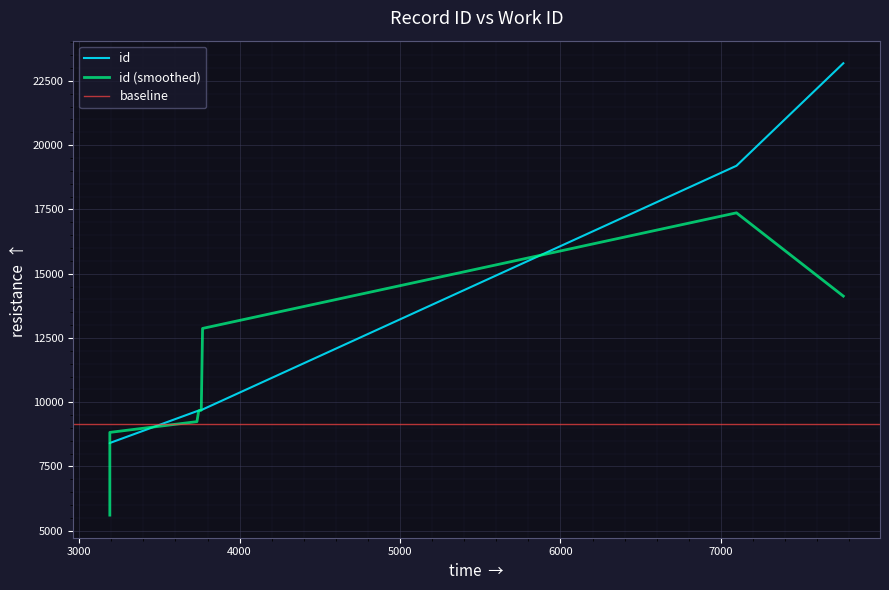

How many data points are less than 9695?

5